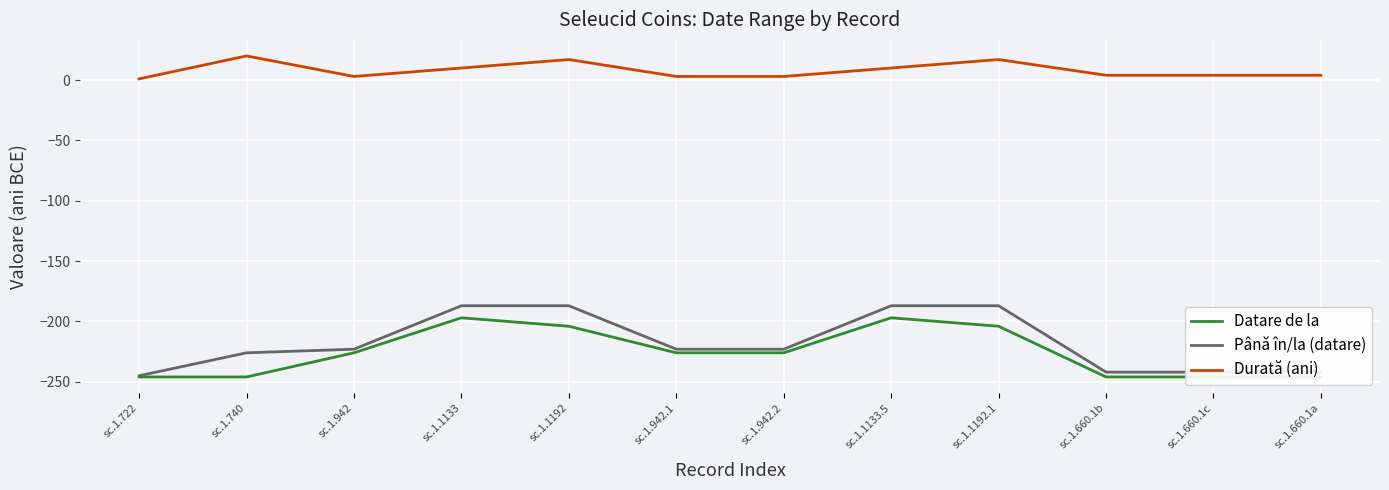

Which series has the largest total across all categories?

Durată (ani)